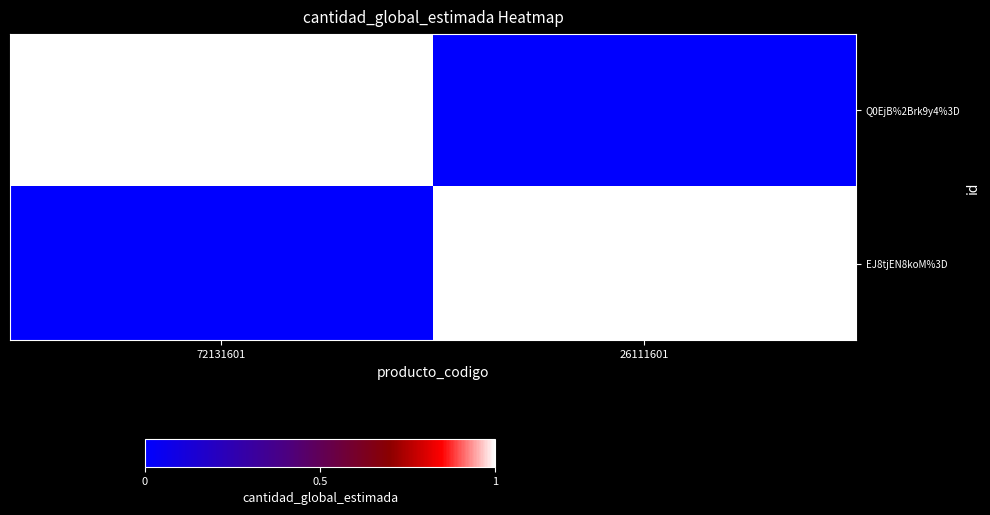

Reading left to right, transcribe all the data shown in this chart.

Q0EjB%2Brk9y4%3D: 72131601=1	26111601=0
EJ8tjEN8koM%3D: 72131601=0	26111601=1